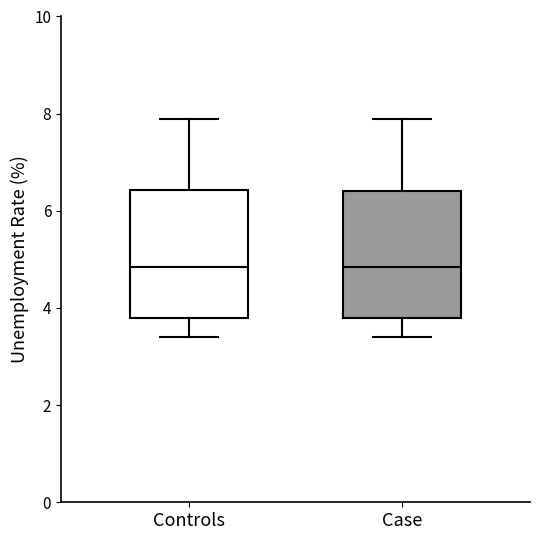

Where does the upper whisker of the box for Controls end on the y-axis? The values are not printed on the chart, so give them approximately, as read against the axis.

8.0